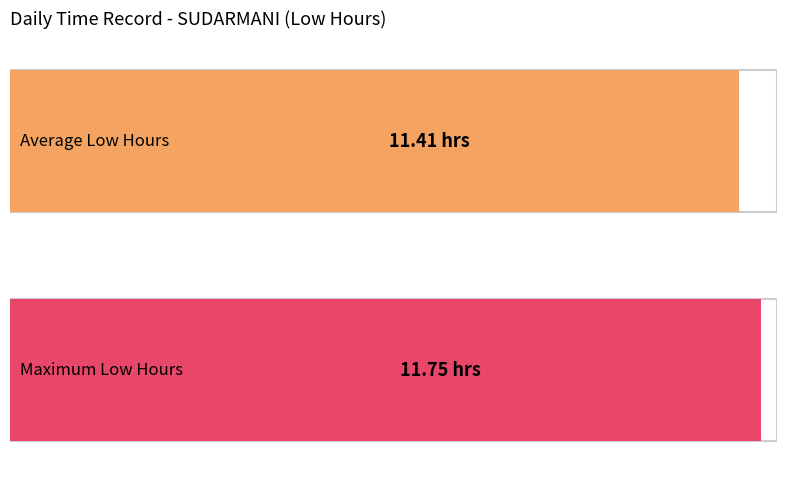

Between 14 and 21, which is larger?

21